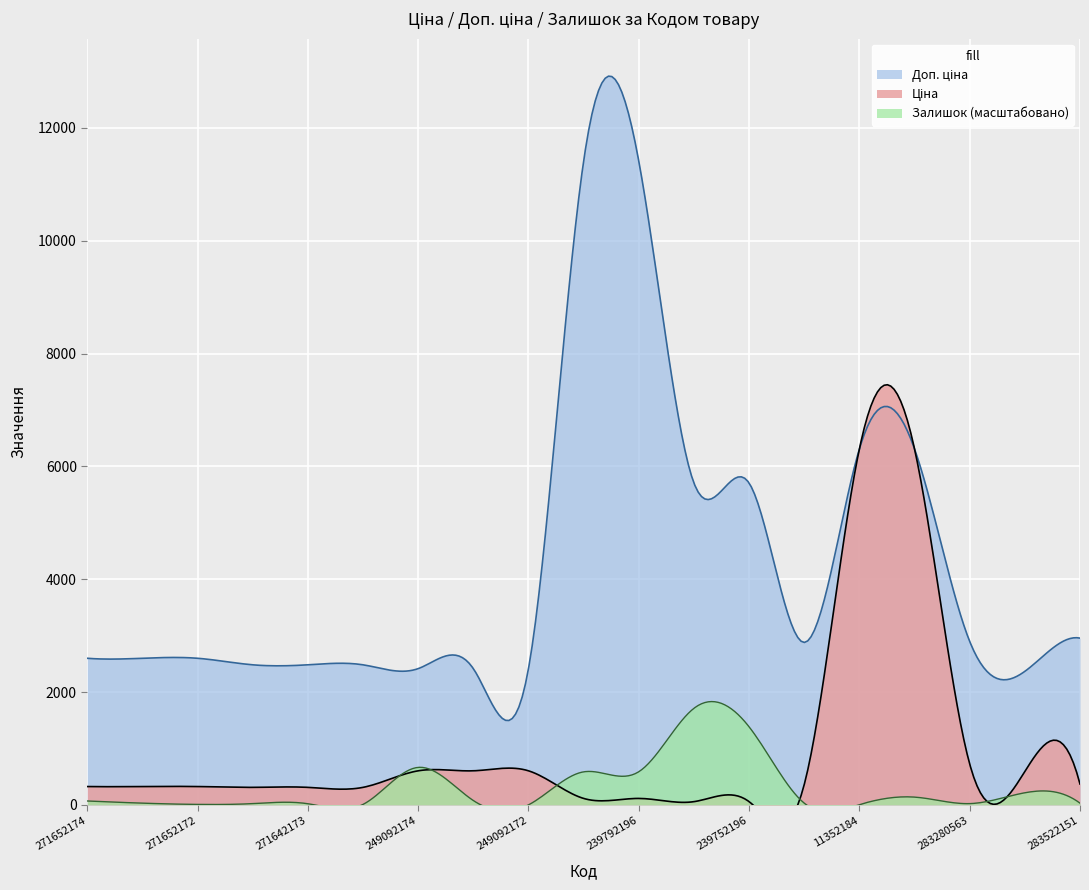

Which series changed the most between 249092173 and 283220563?

Залишок